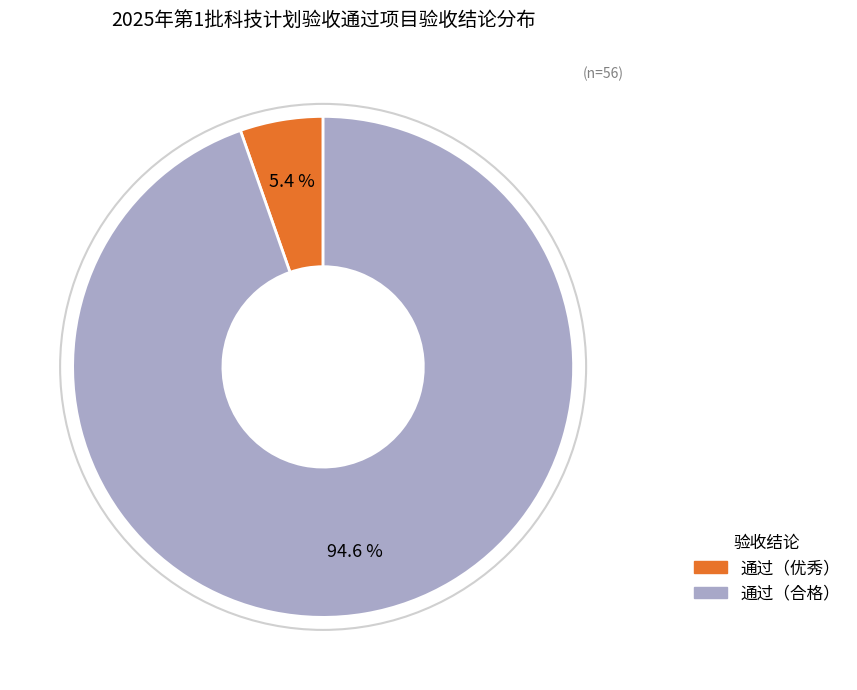

True or false: 通过（优秀） accounts for 5% of the total.

True